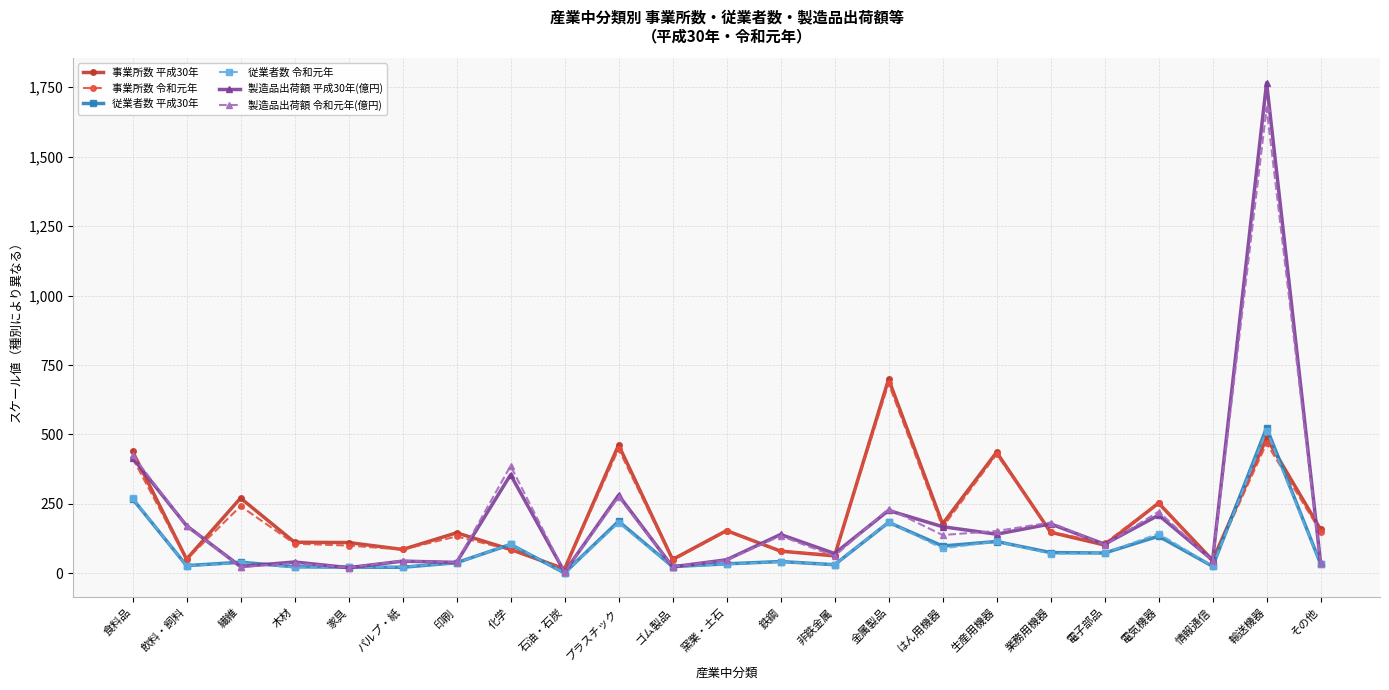

What is the value of the 事業所数 平成30年 point at the 17th from the left?

436.0